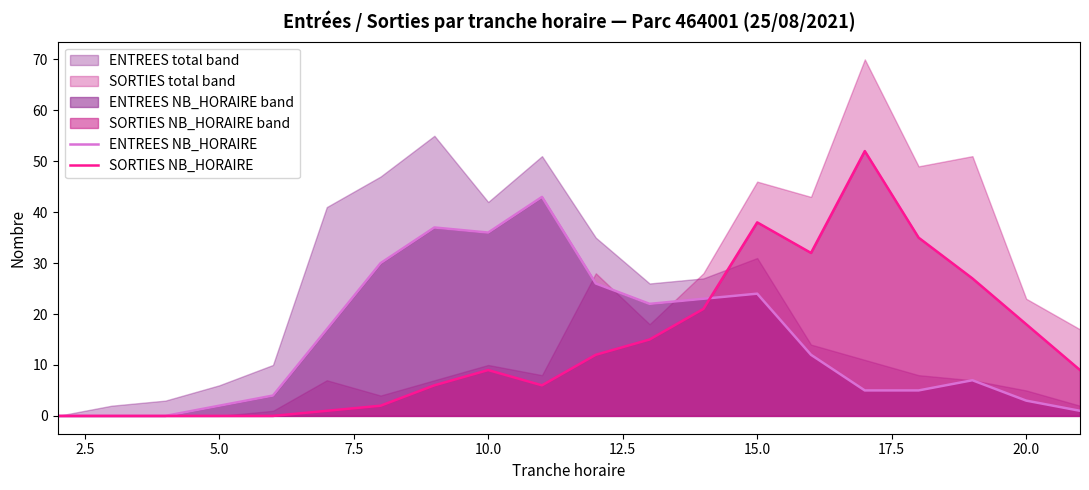

What is the highest value of the ENTREES NB_HORAIRE series?

43